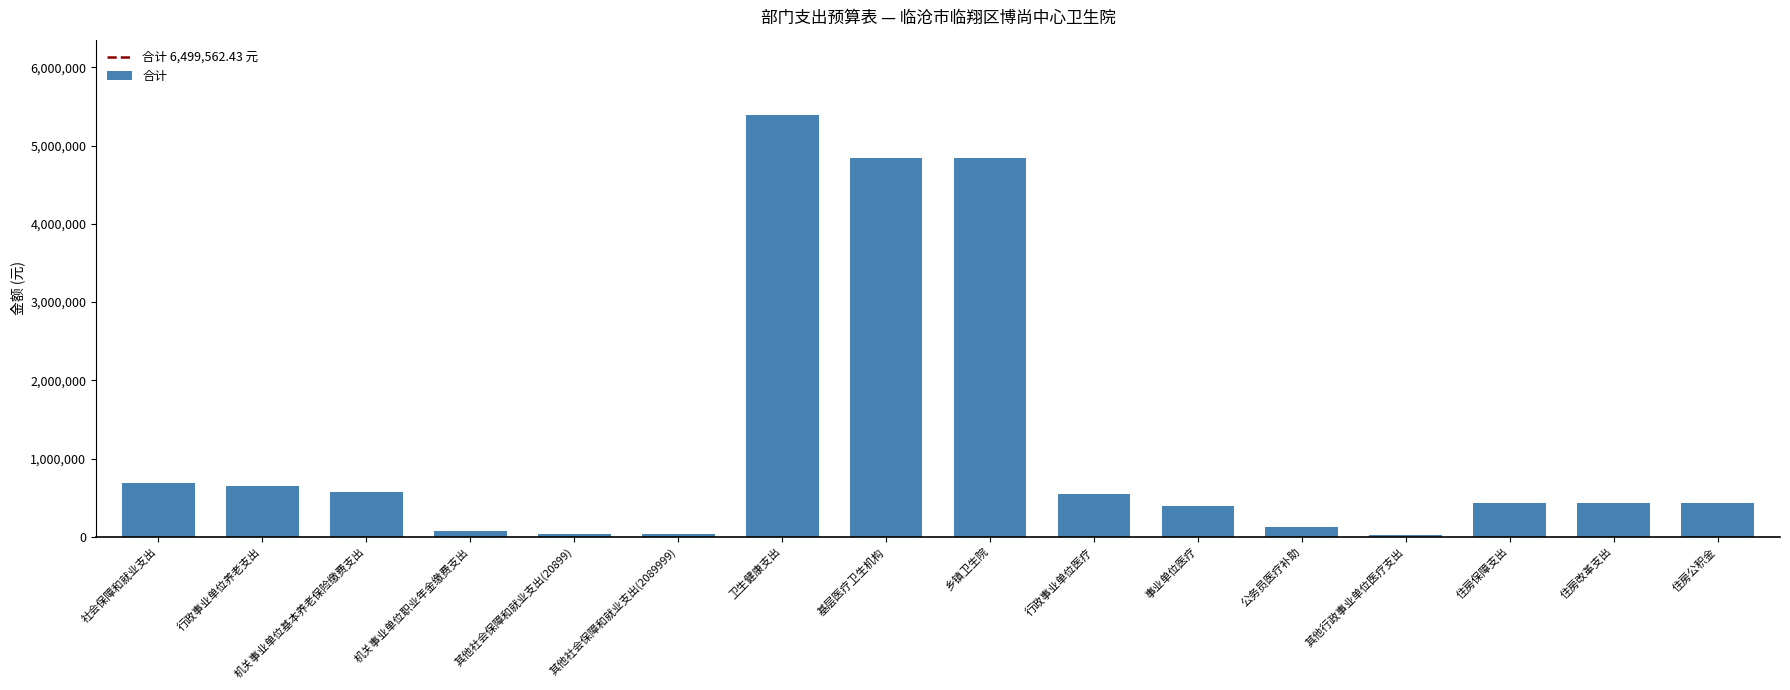

What is the sum of all values?

19498687.3